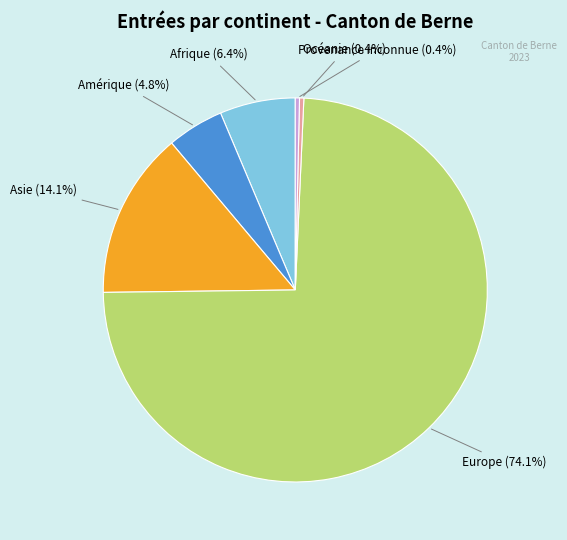

Is there any slice that represents more than half of the pie?

Yes